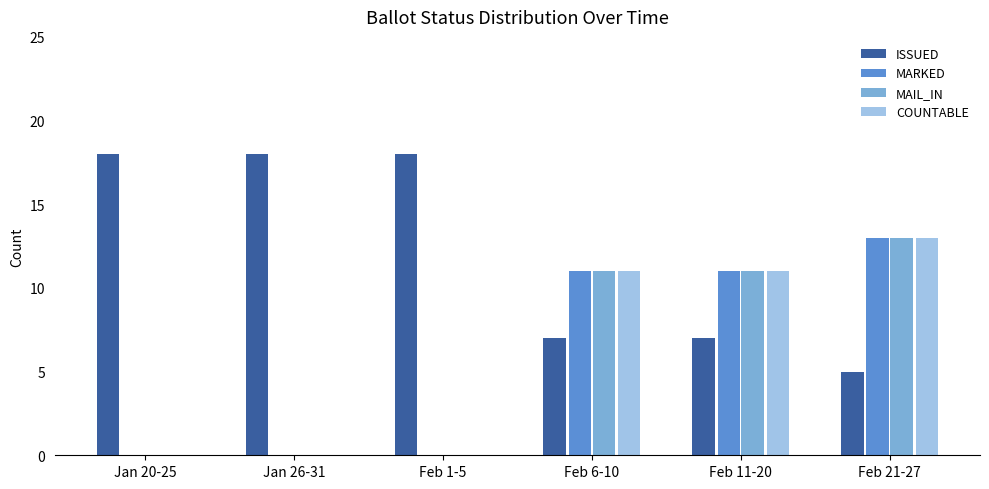

Reading right to left, transcribe all the data shown in this chart.

ISSUED: 5	7	7	18	18	18
MARKED: 13	11	11	0	0	0
MAIL_IN: 13	11	11	0	0	0
COUNTABLE: 13	11	11	0	0	0